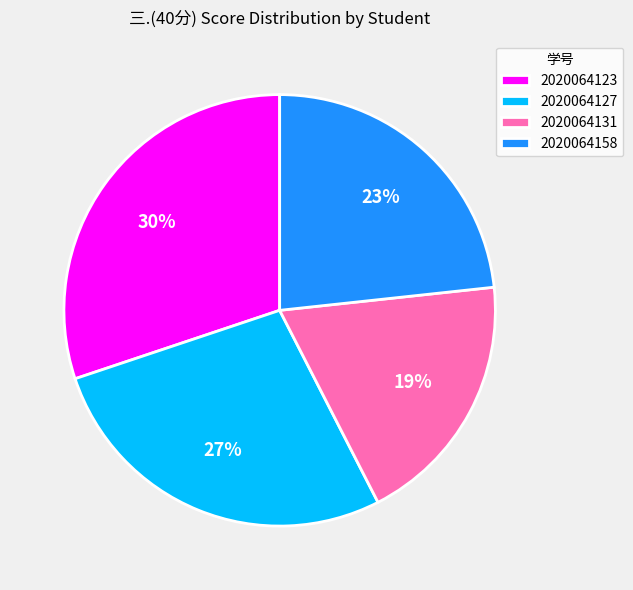

To the nearest percent, what percentage of the pie is 2020064131?

19%